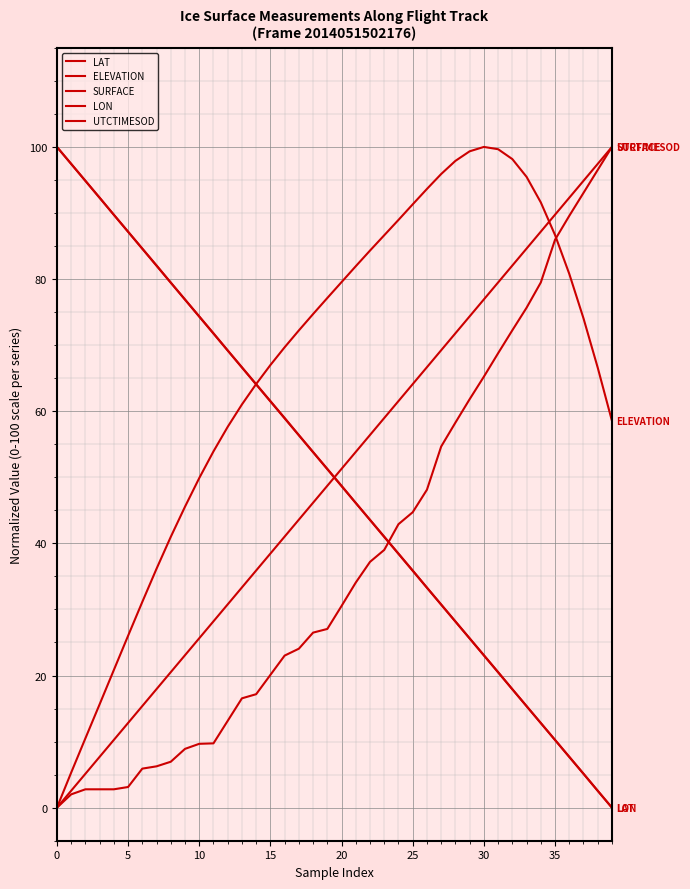

Does the chart have visible grid lines?

Yes